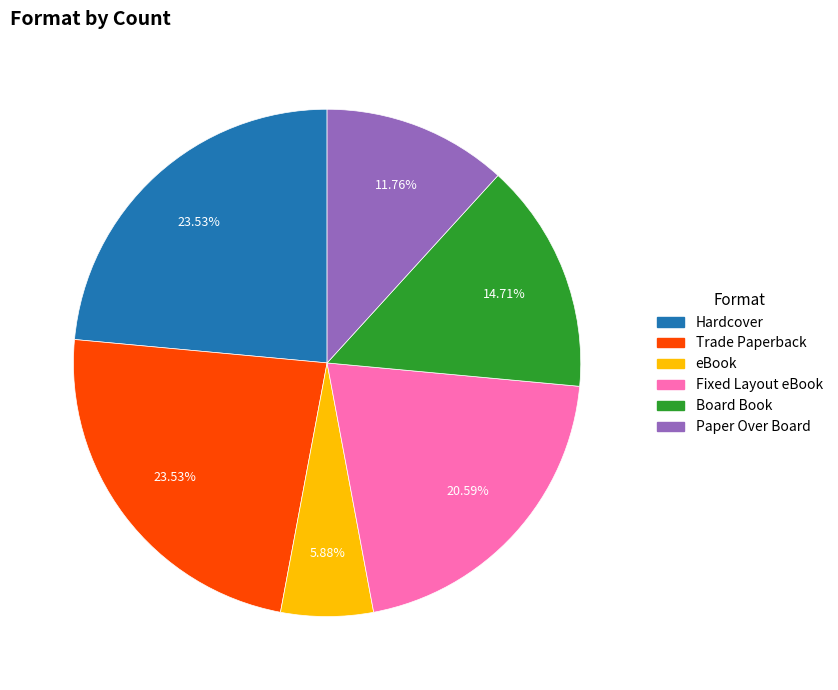

To the nearest percent, what portion does Fixed Layout eBook represent?

21%